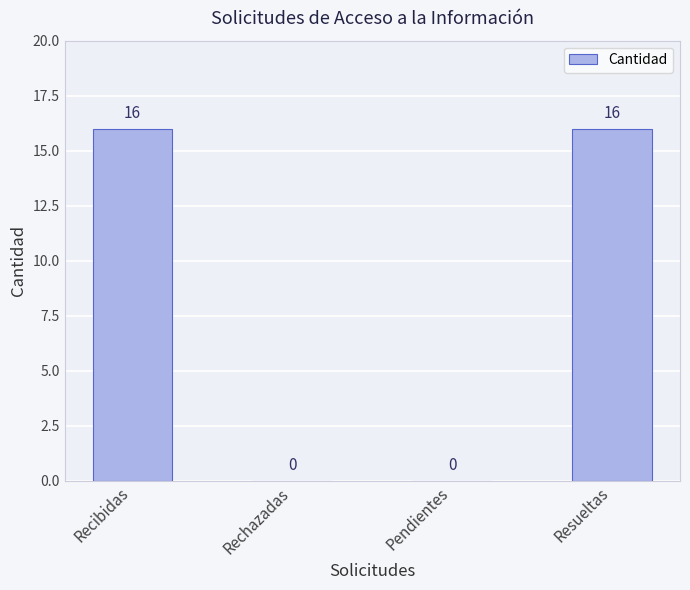

Reading right to left, extract all data points from this chart.

Resueltas=16	Pendientes=0	Rechazadas=0	Recibidas=16